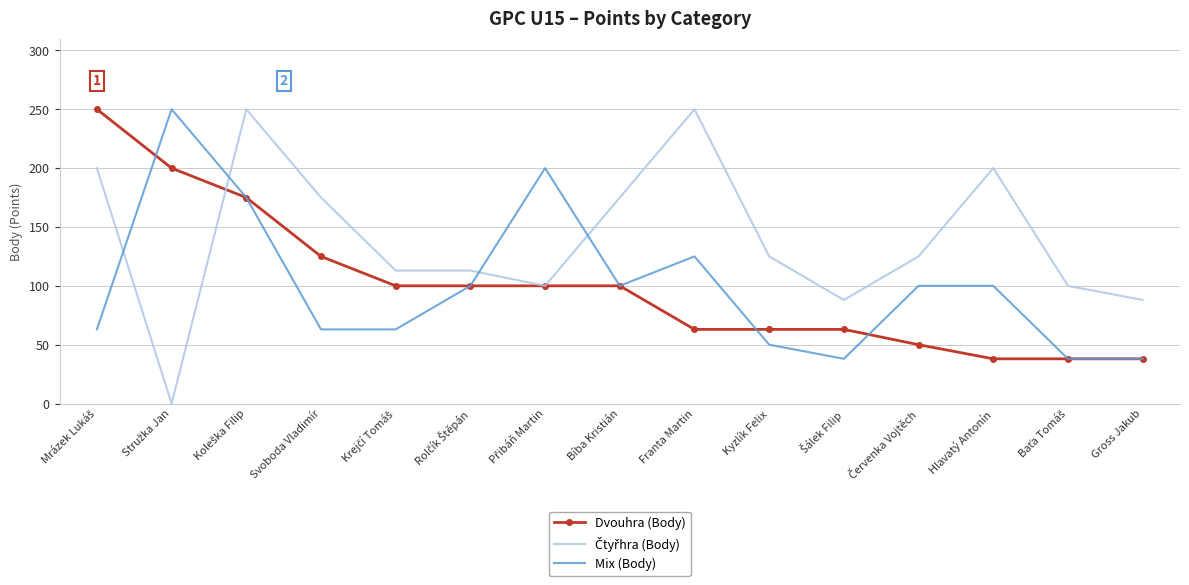

What position from the right is Svoboda Vladimír?

12